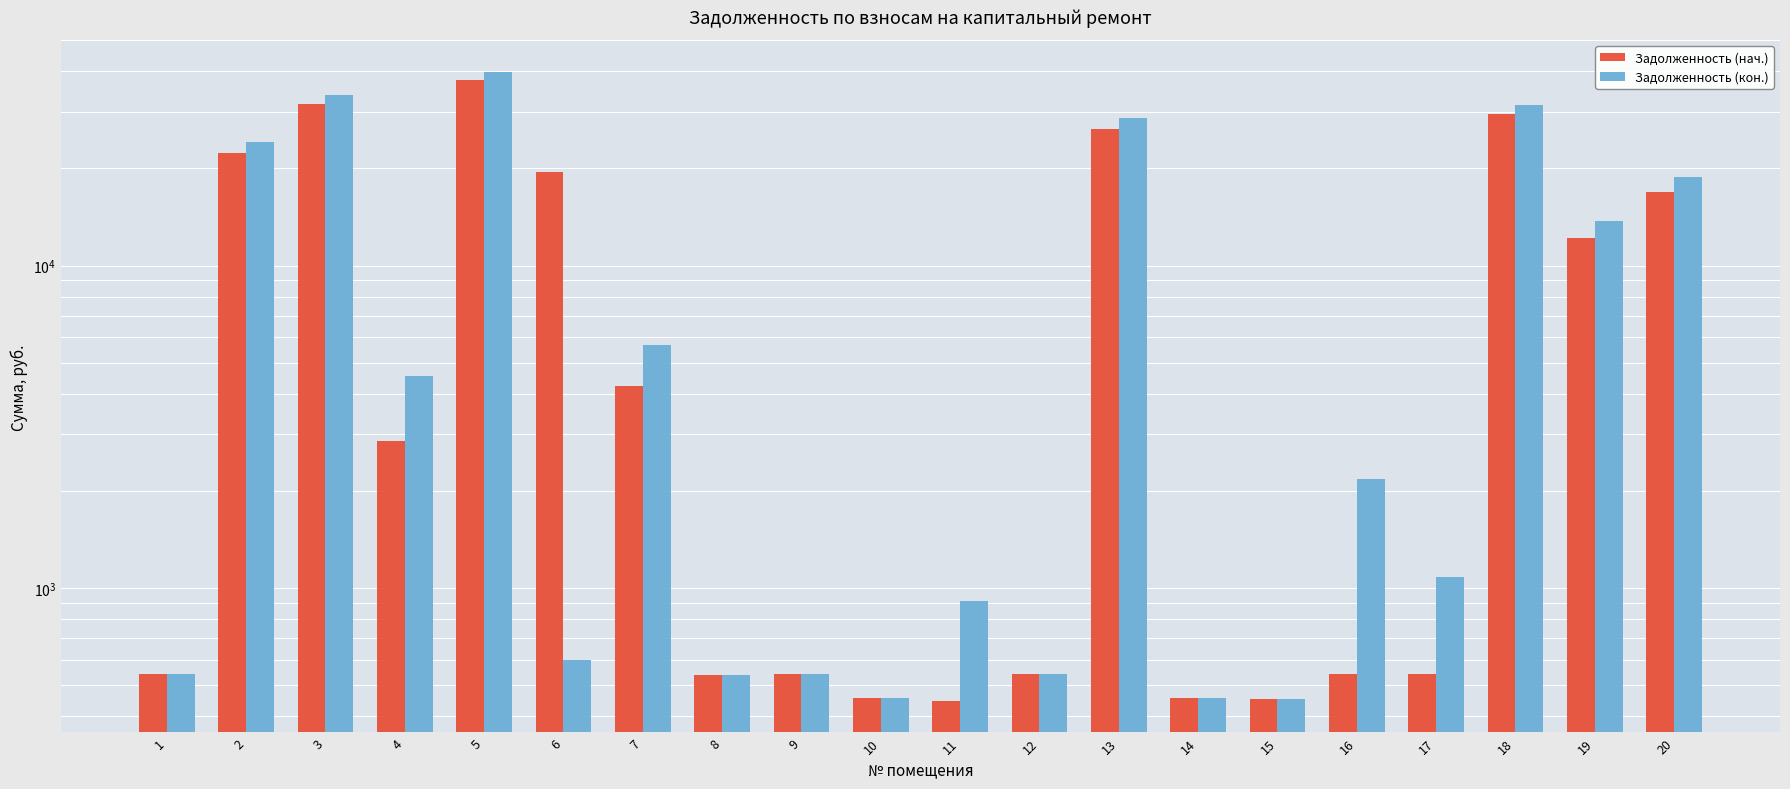

What is the average value of the Задолженность (кон.) series?

10456.0